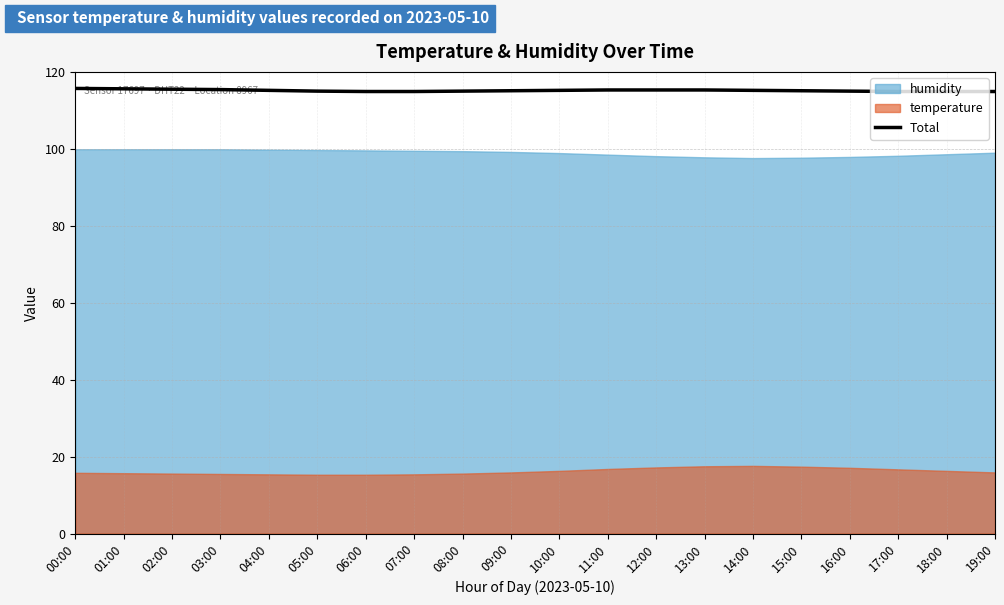

What position from the right is 11:00?

9